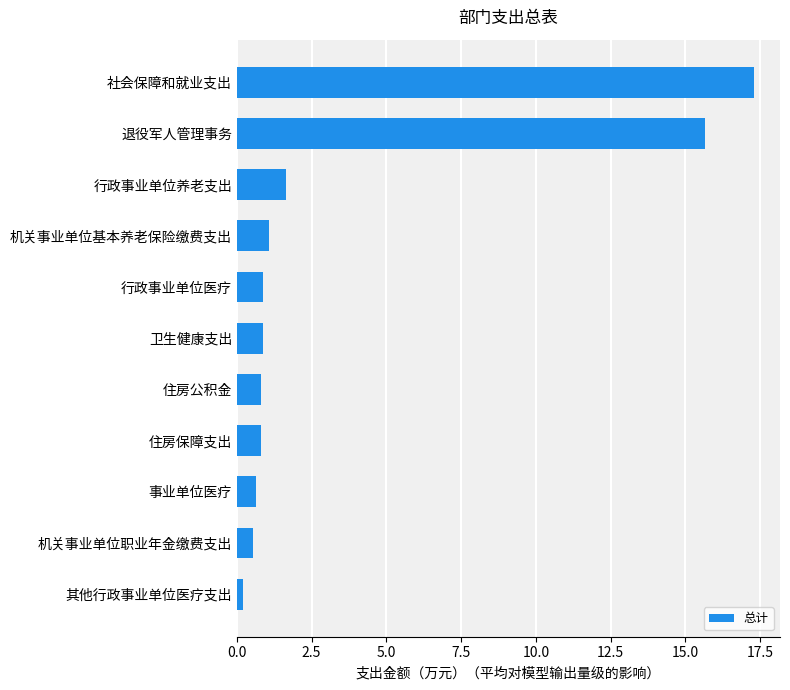

The value at 行政事业单位医疗 is 0.9. True or false?

True